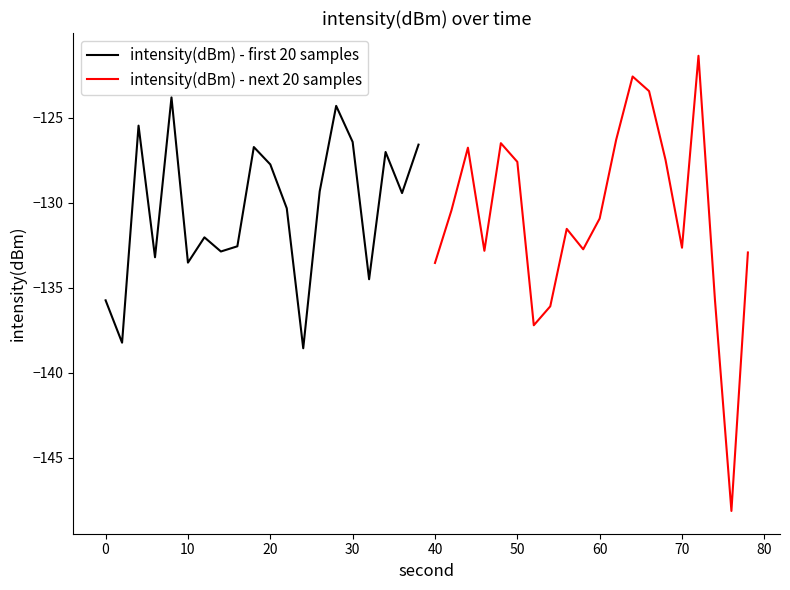

The value of intensity(dBm) - first 20 samples at 10 is -133.5. True or false?

True